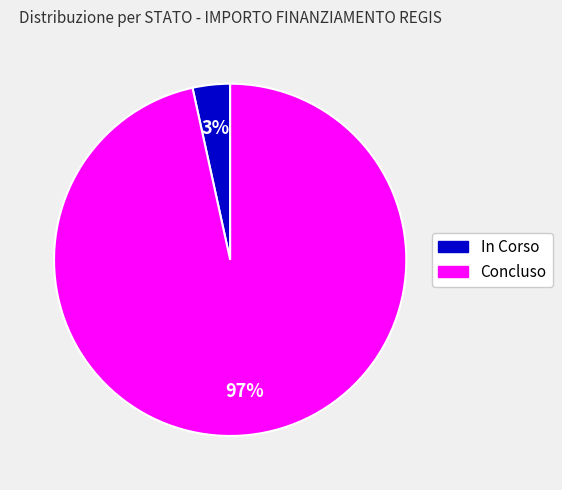

Is it true that In Corso is 14% of the pie?

False